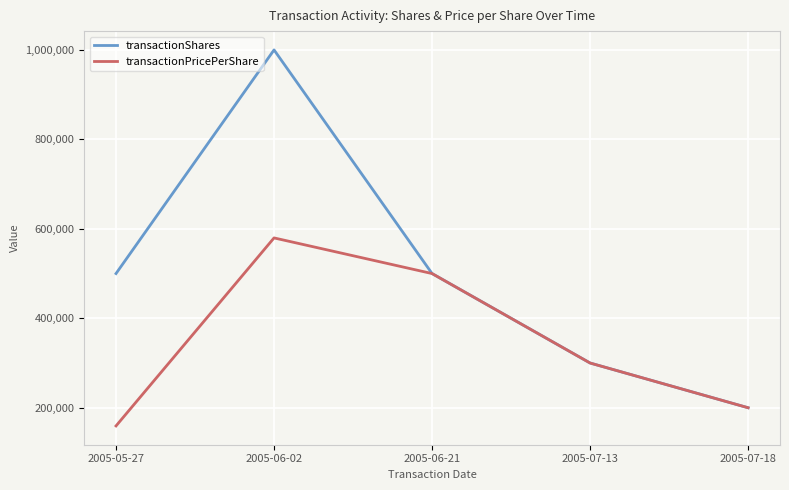

The value of transactionPricePerShare at 2005-07-18 is 200000. True or false?

True